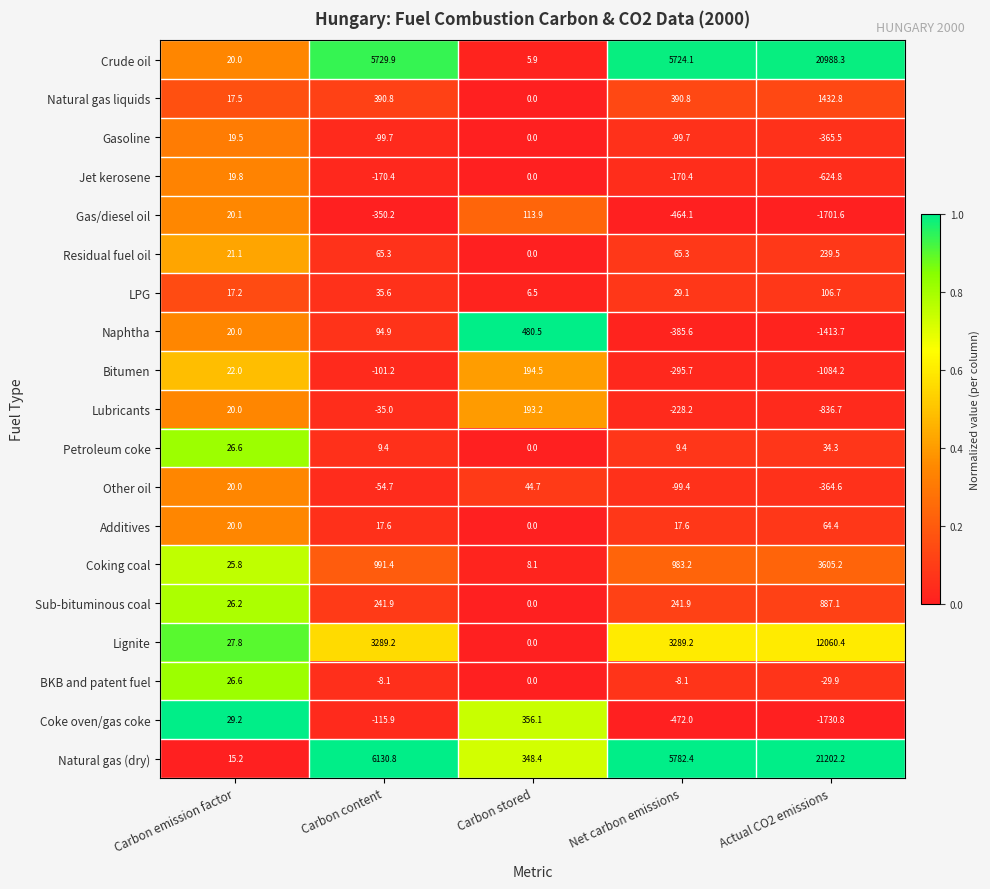

The value of Lubricants at Carbon emission factor is 20.0. True or false?

True